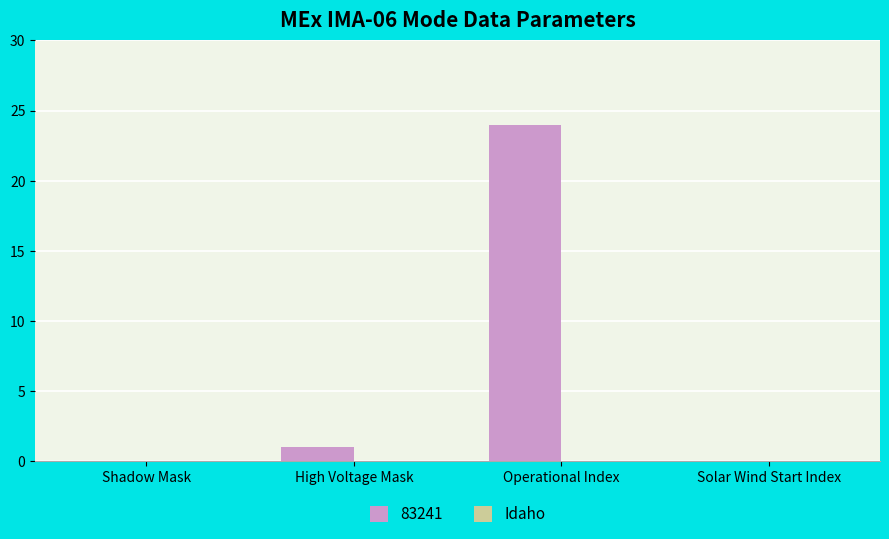

Which label corresponds to the largest value in the chart?

Operational Index